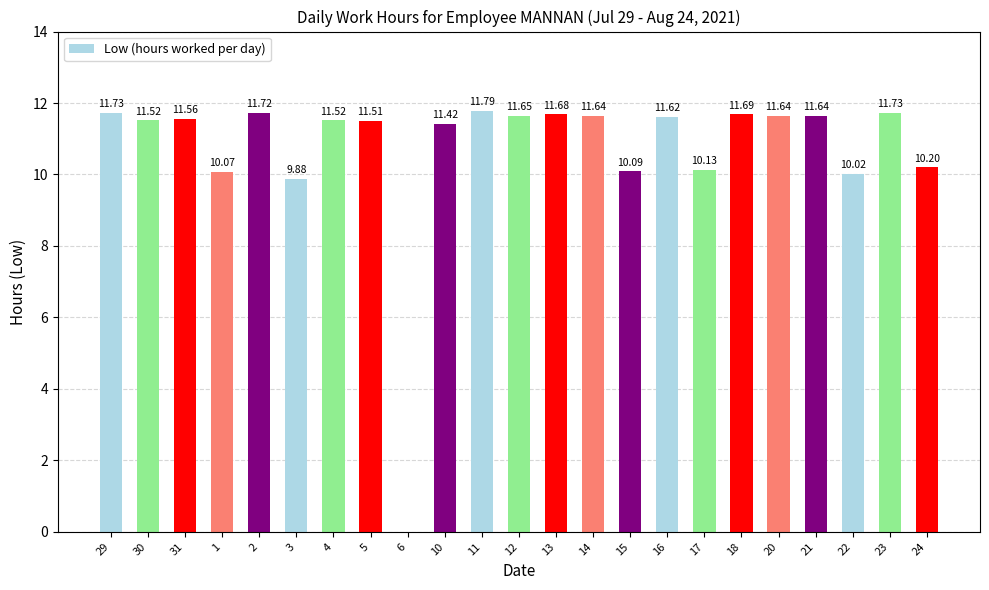

Where does the data first go above 11?

29